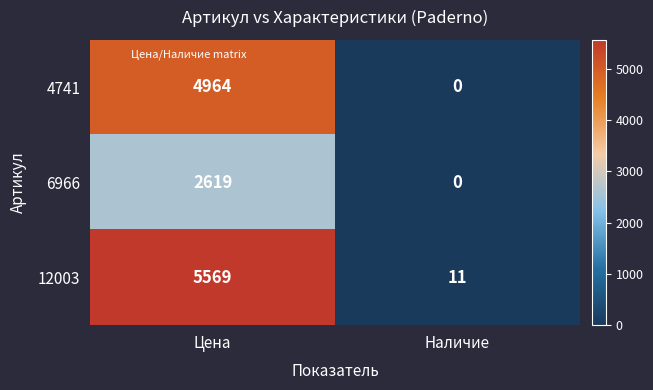

How many series are shown in this chart?

3